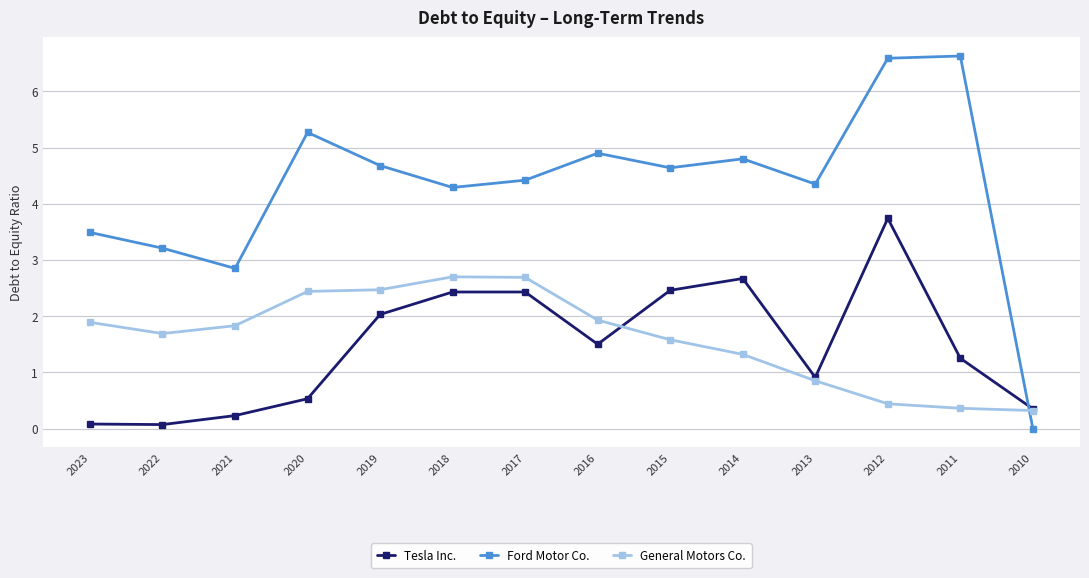

How many data points does each series have?

14